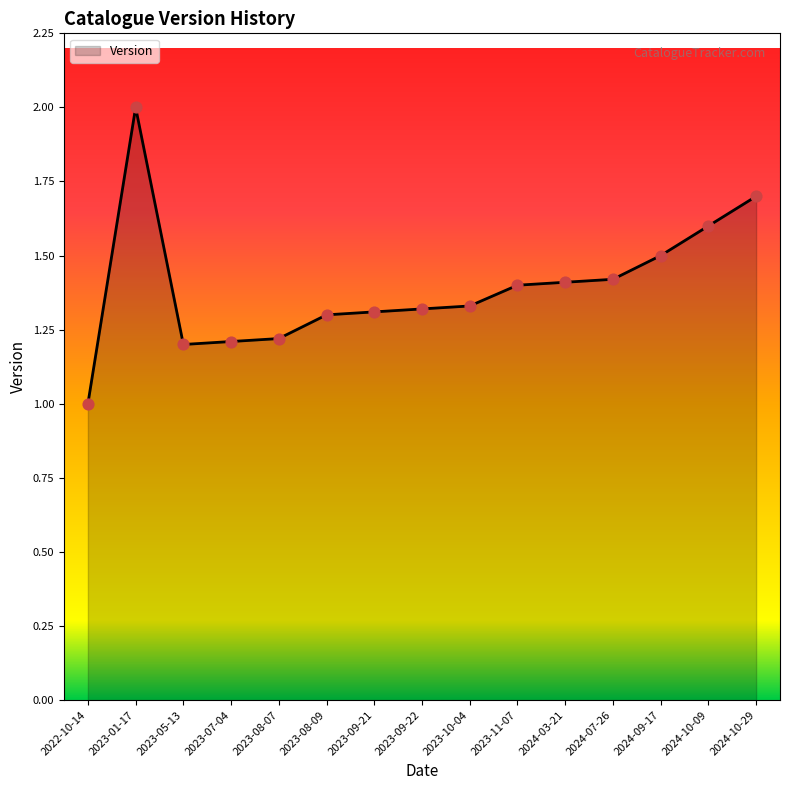

Between 2023-05-13 and 2023-09-22, which is larger?

2023-09-22